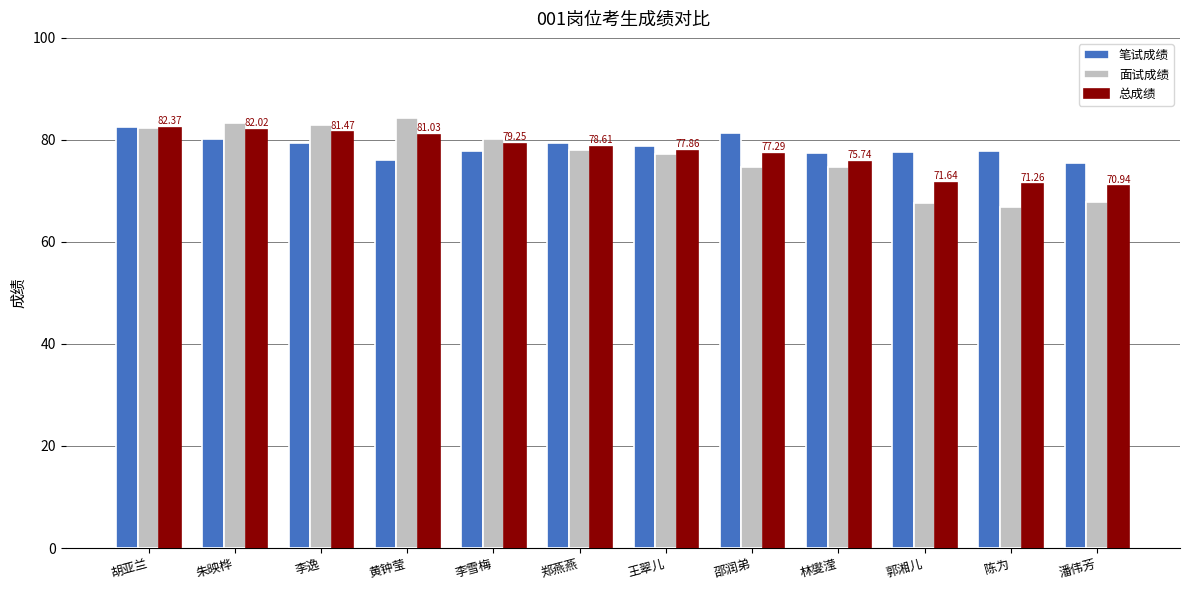

Which series changed the most between 郑燕燕 and 潘伟芳?

面试成绩